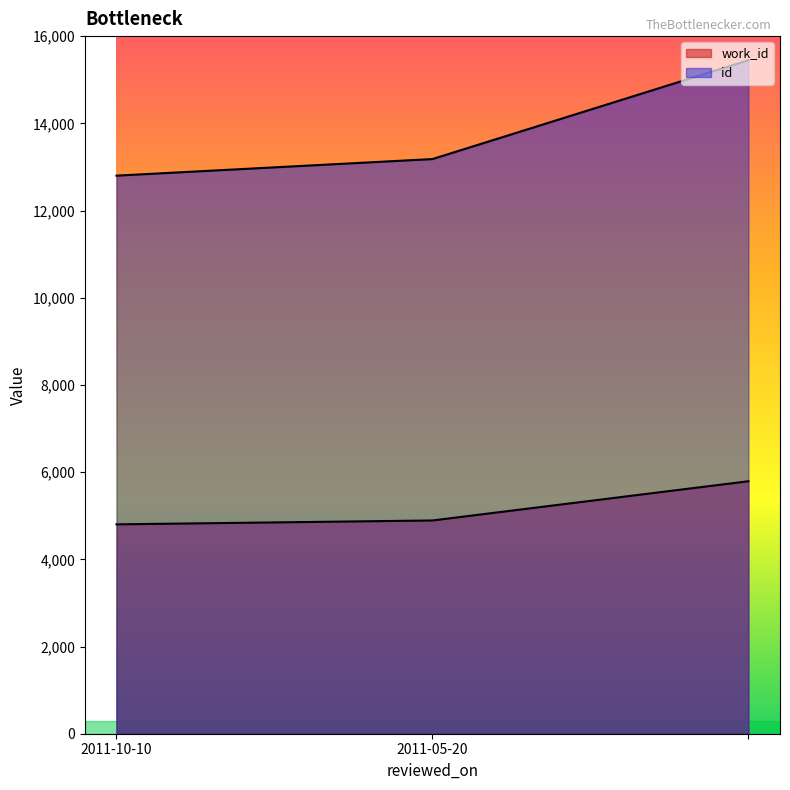

How many series are shown in this chart?

2